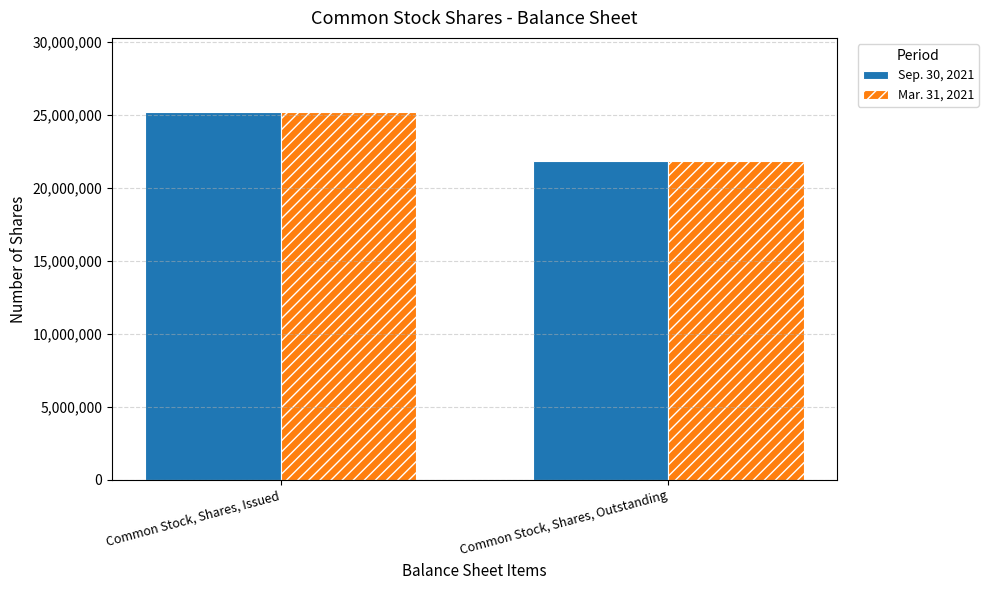

At how many categories does at least one series exceed 23639566?

1